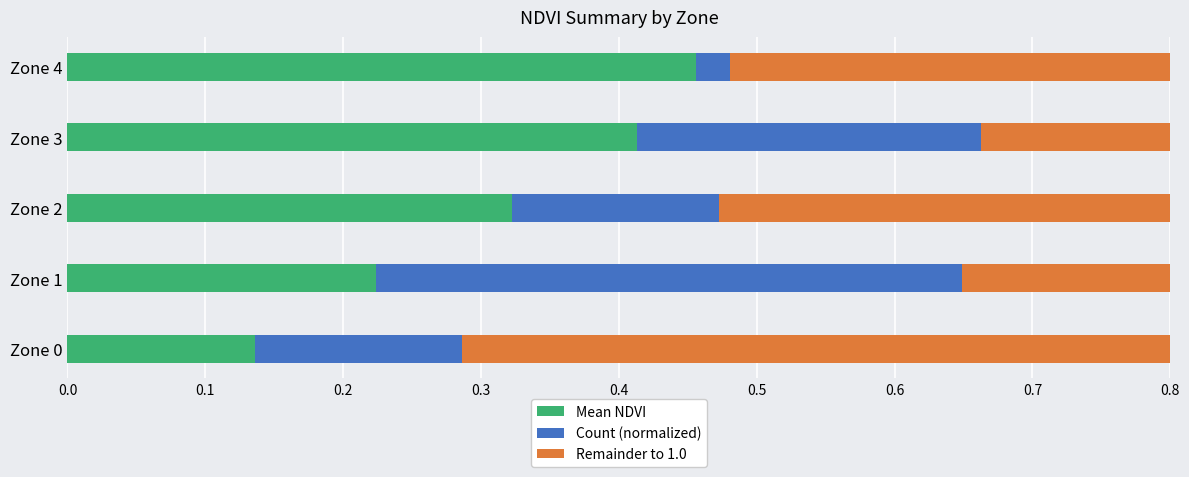

What is the difference between the second highest and second lowest values in the Mean NDVI series?

0.2